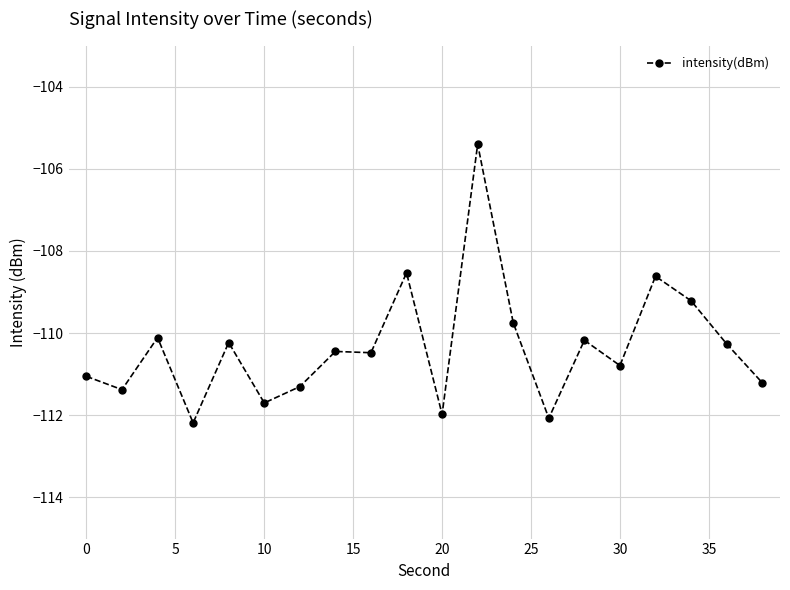

What is the difference between the maximum and minimum values?

6.8